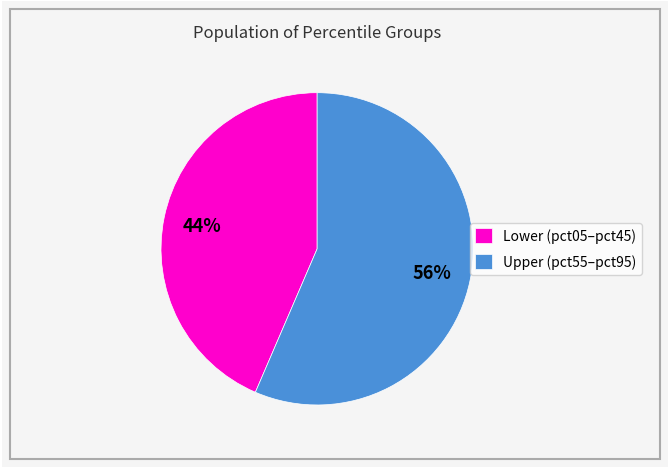

Do Upper (pct55–pct95) and Lower (pct05–pct45) together represent more than half of the pie?

Yes